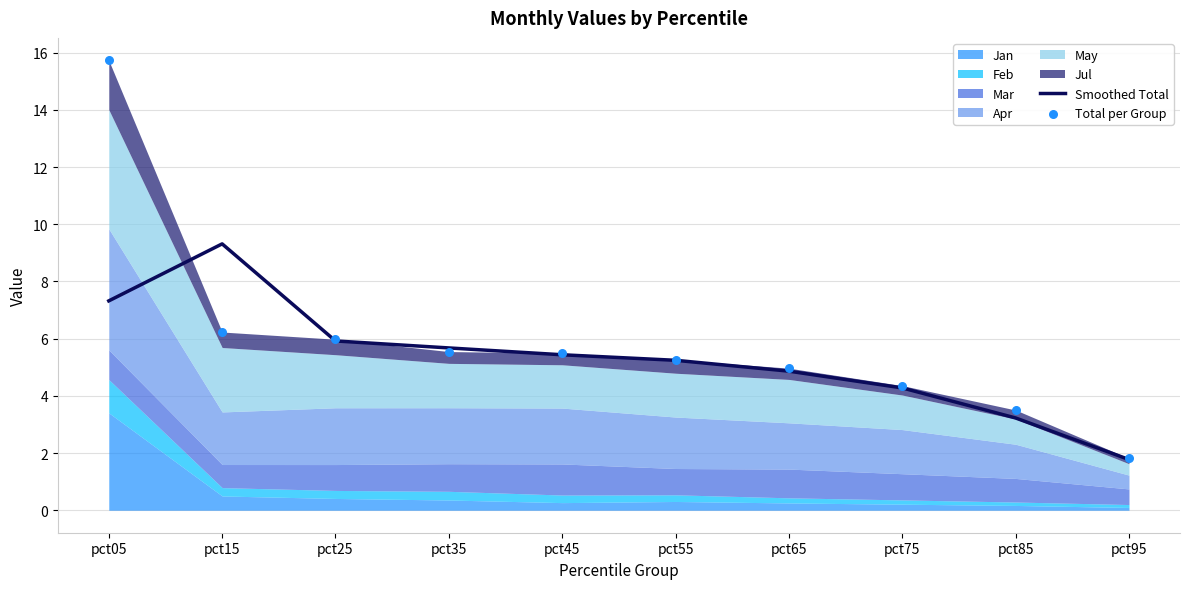

Is the value of Smoothed Total at pct75 greater than the value of Total per Group at pct55?

No